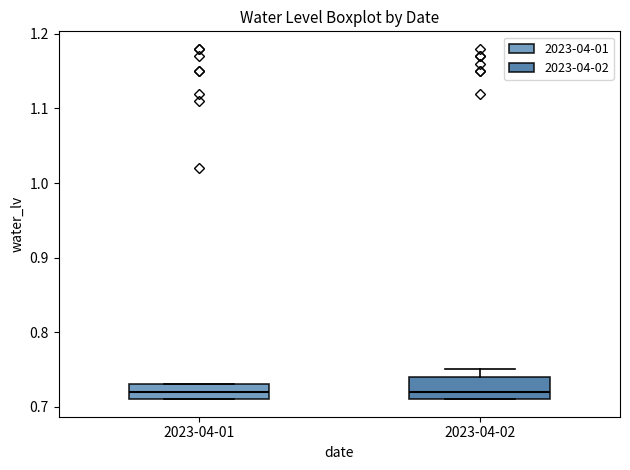

Comparing the boxes themselves (not the whiskers), which one is the tallest?

2023-04-02